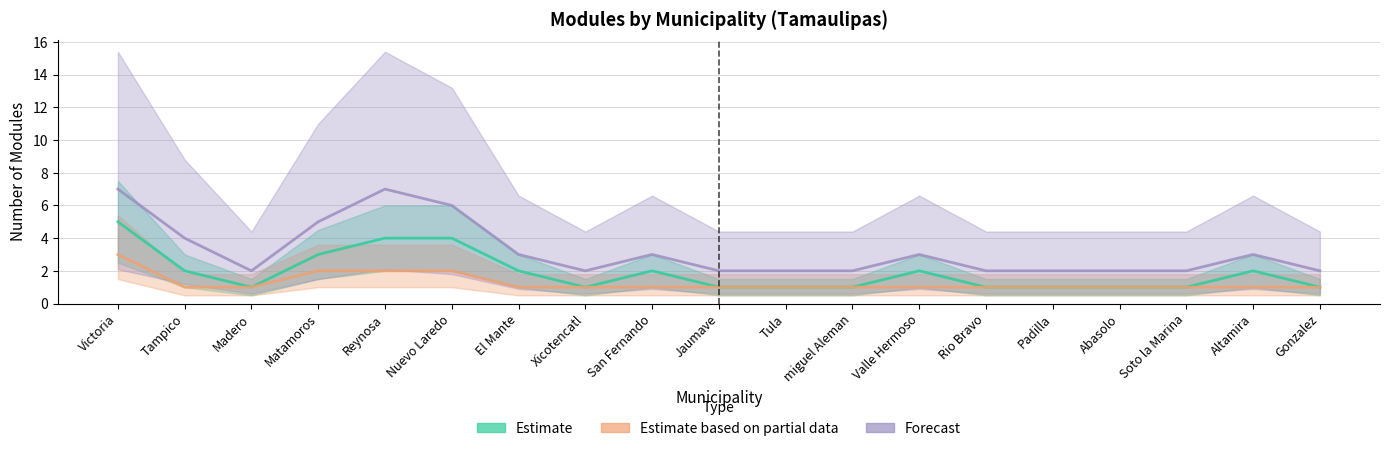

Reading left to right, what are all the values shown in this chart?

Estimate: 5	2	1	3	4	4	2	1	2	1	1	1	2	1	1	1	1	2	1
Estimate based on partial data: 3	1	1	2	2	2	1	1	1	1	1	1	1	1	1	1	1	1	1
Forecast: 7	4	2	5	7	6	3	2	3	2	2	2	3	2	2	2	2	3	2